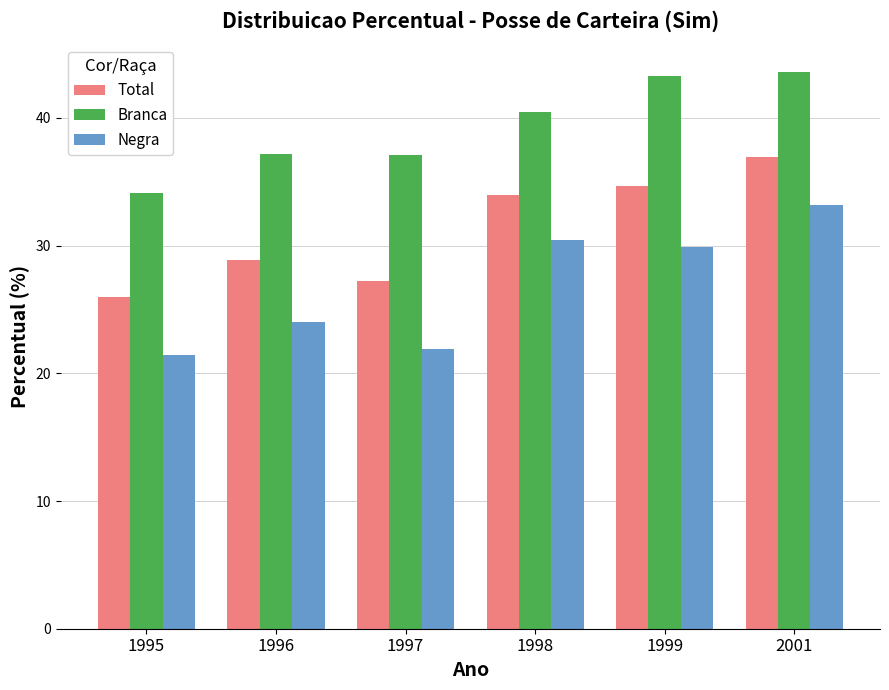

What is the smallest value displayed?

21.4